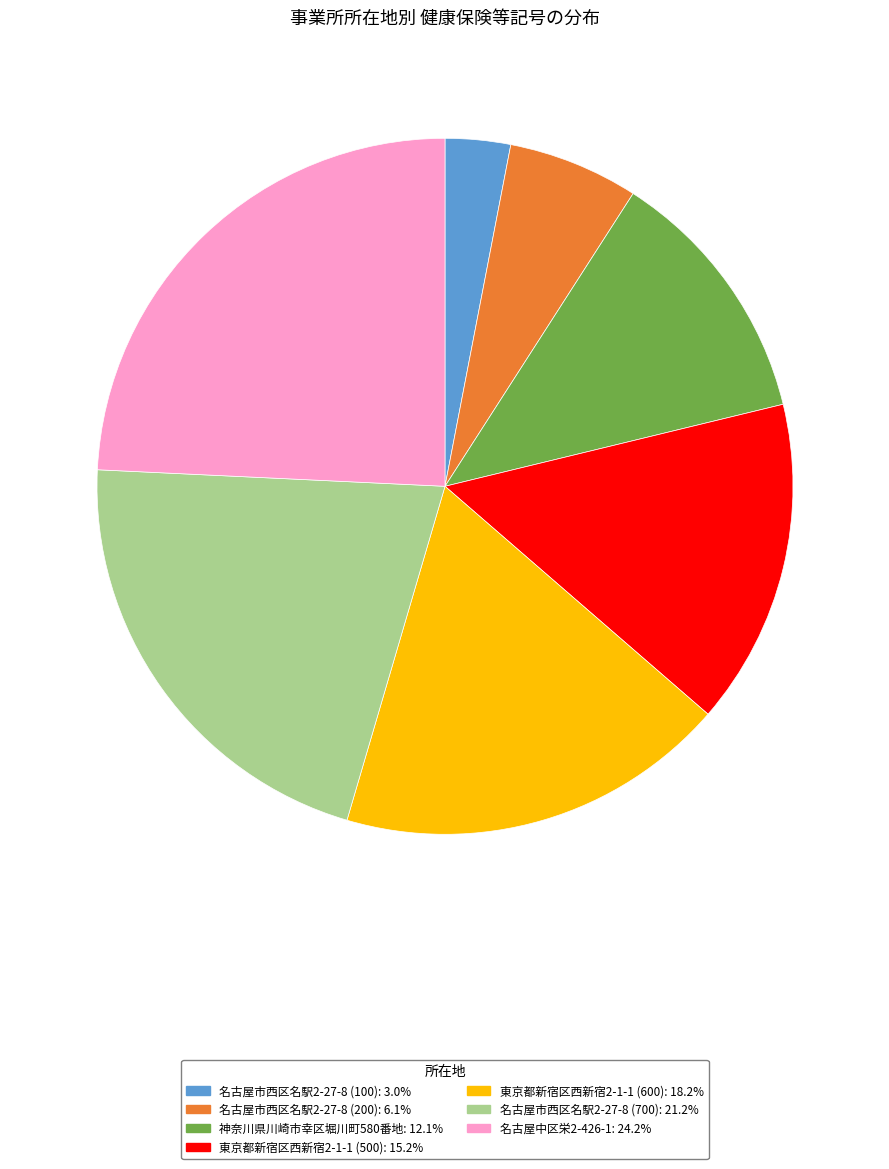

How many segments does this pie chart have?

7